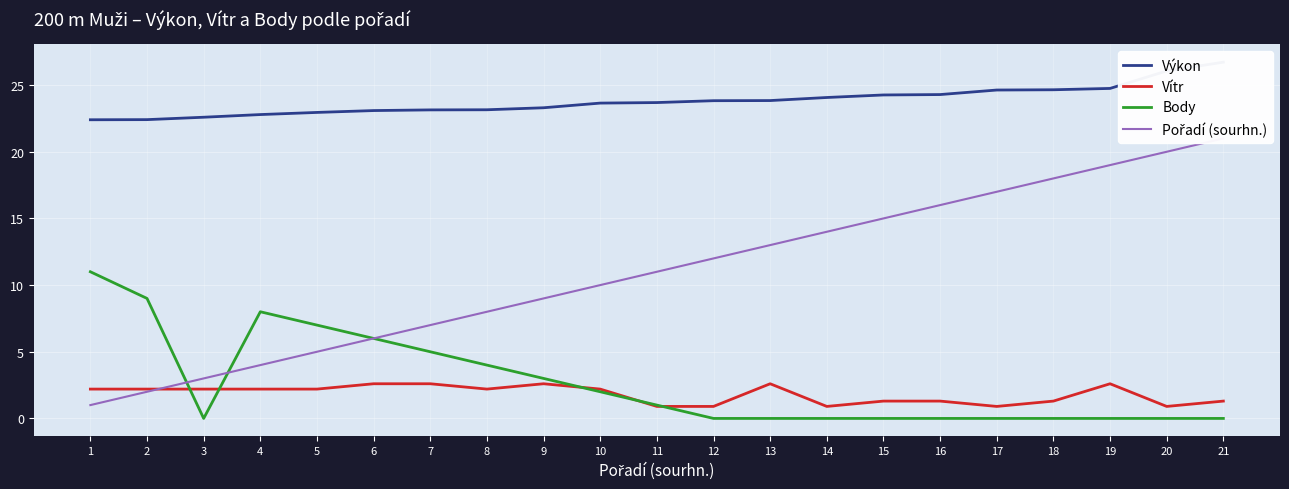

In Body, how many points are lower than both neighbors (excluding endpoints)?

1